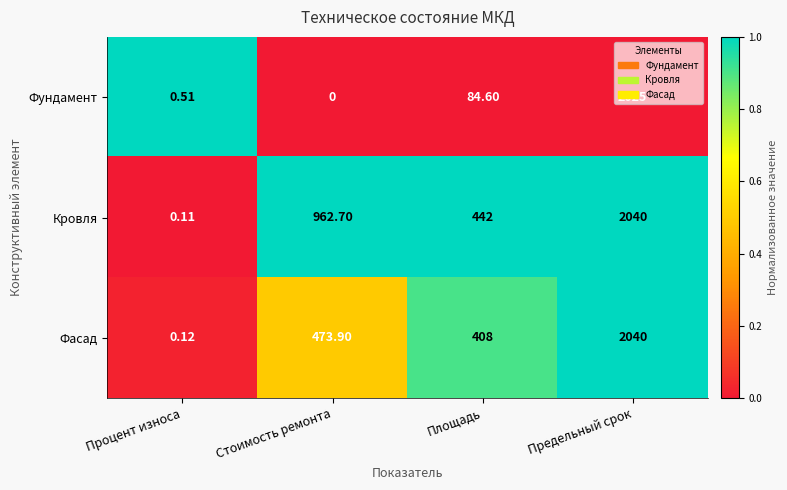

At Стоимость ремонта, list the series in order from largest to smallest.

Кровля, Фасад, Фундамент